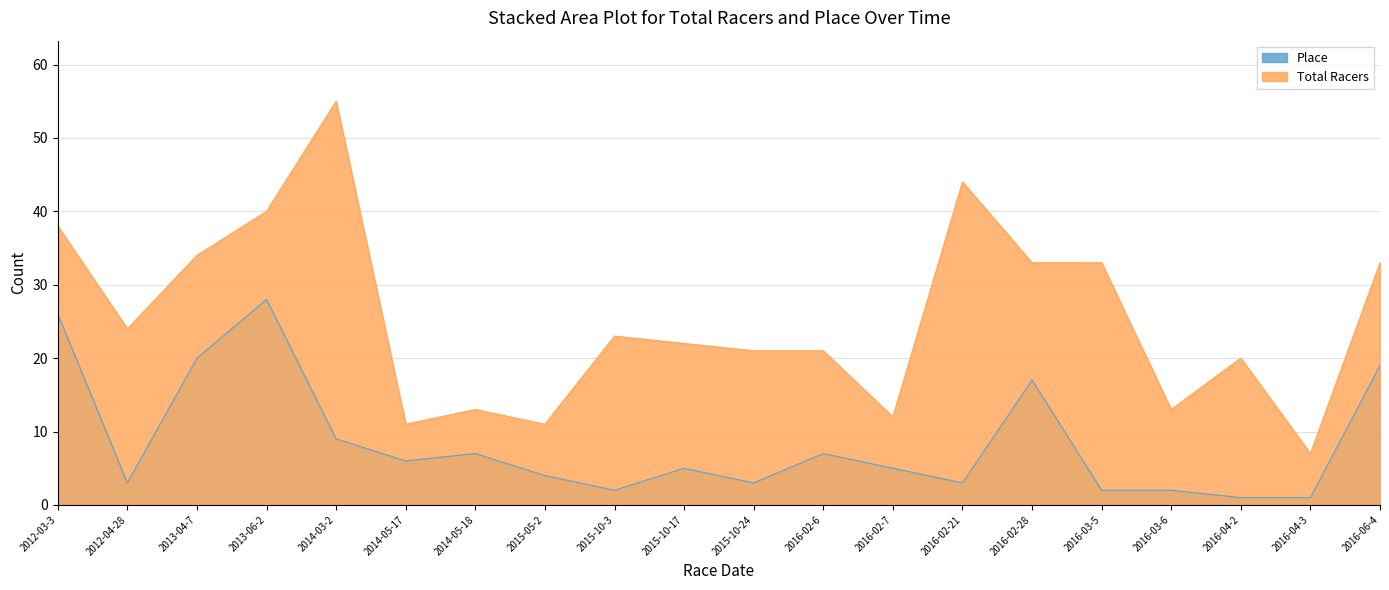

The value of Place at 2016-03-5 is 3. True or false?

False